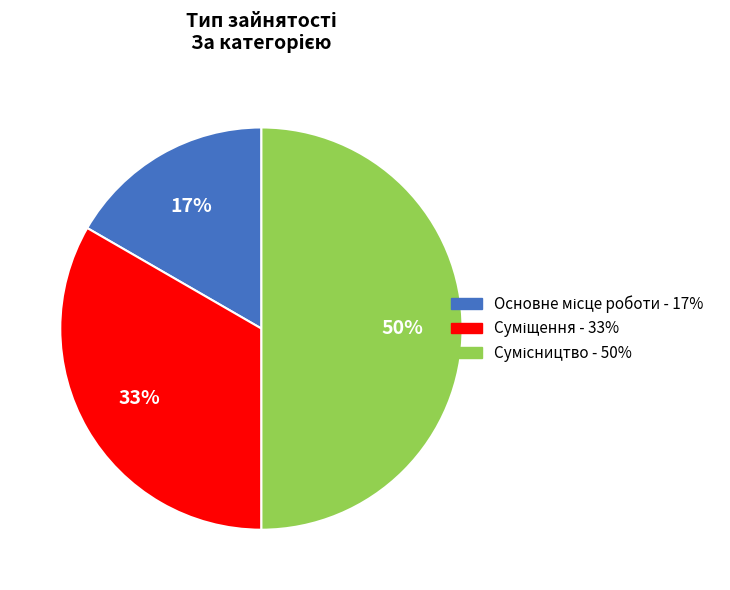

Count the number of slices in the pie.

3